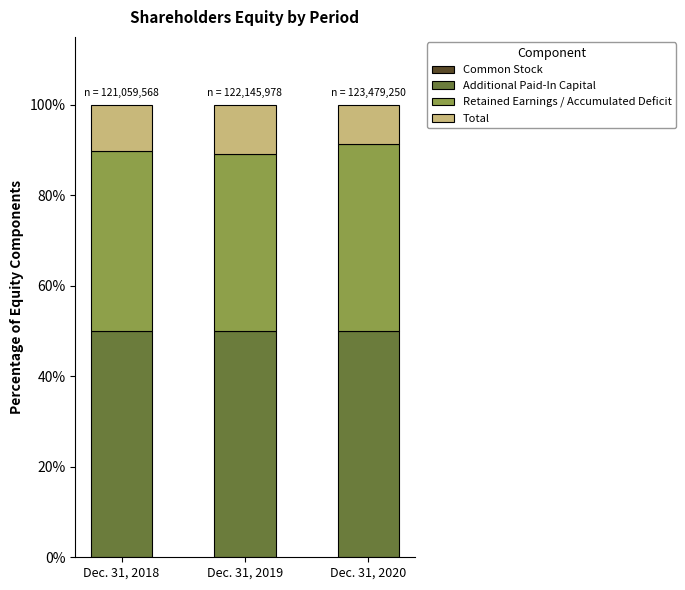

Which series has the widest spread of values?

Total